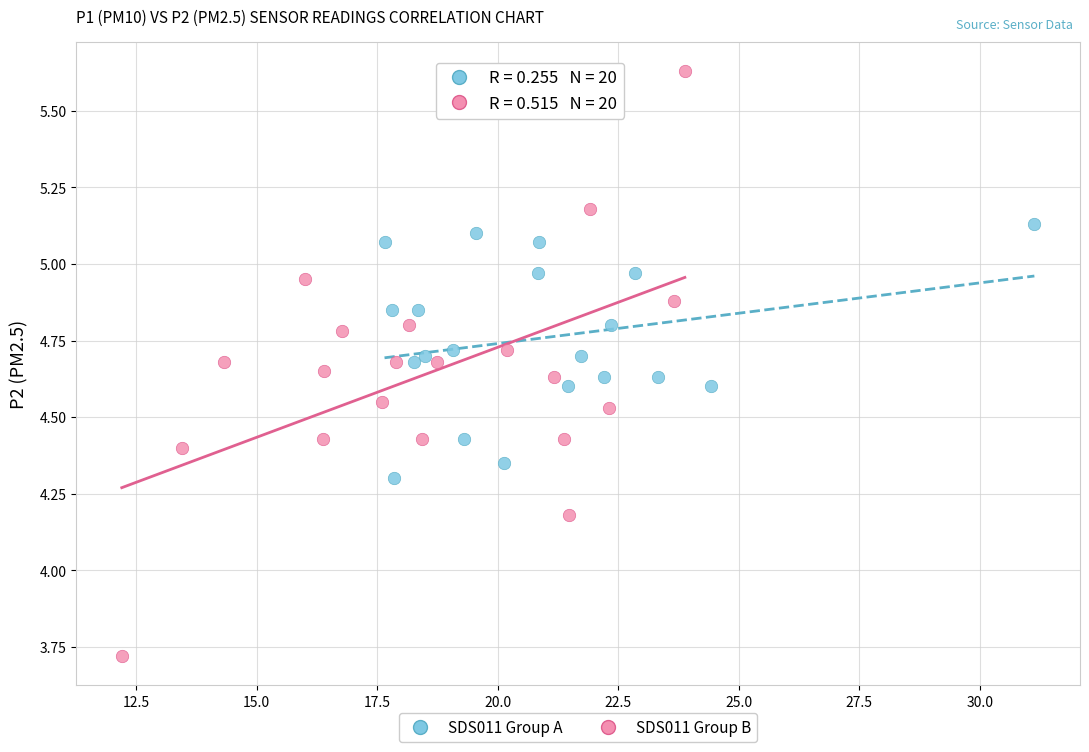

Which series contains the lowest Y value?

SDS011 Group B